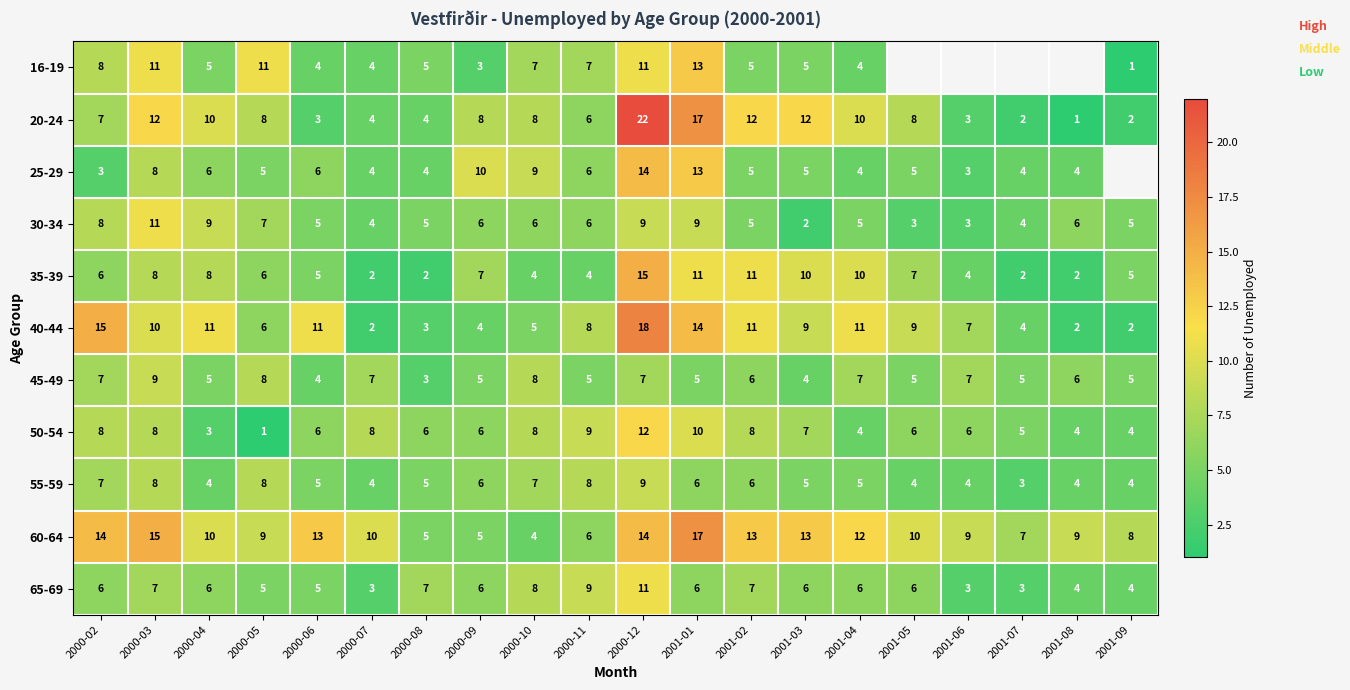

What is the total value across all series at 2000-05?

74